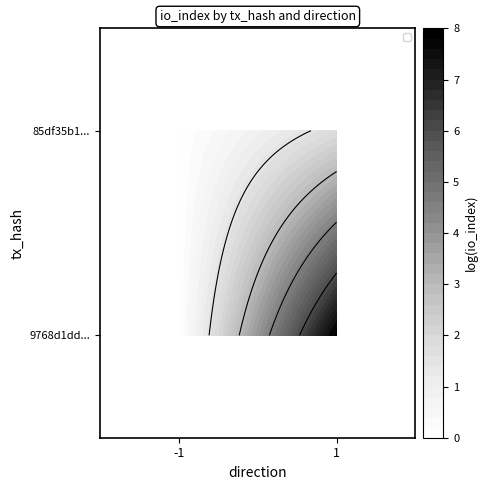

At which category is the sum across all series the highest?

1